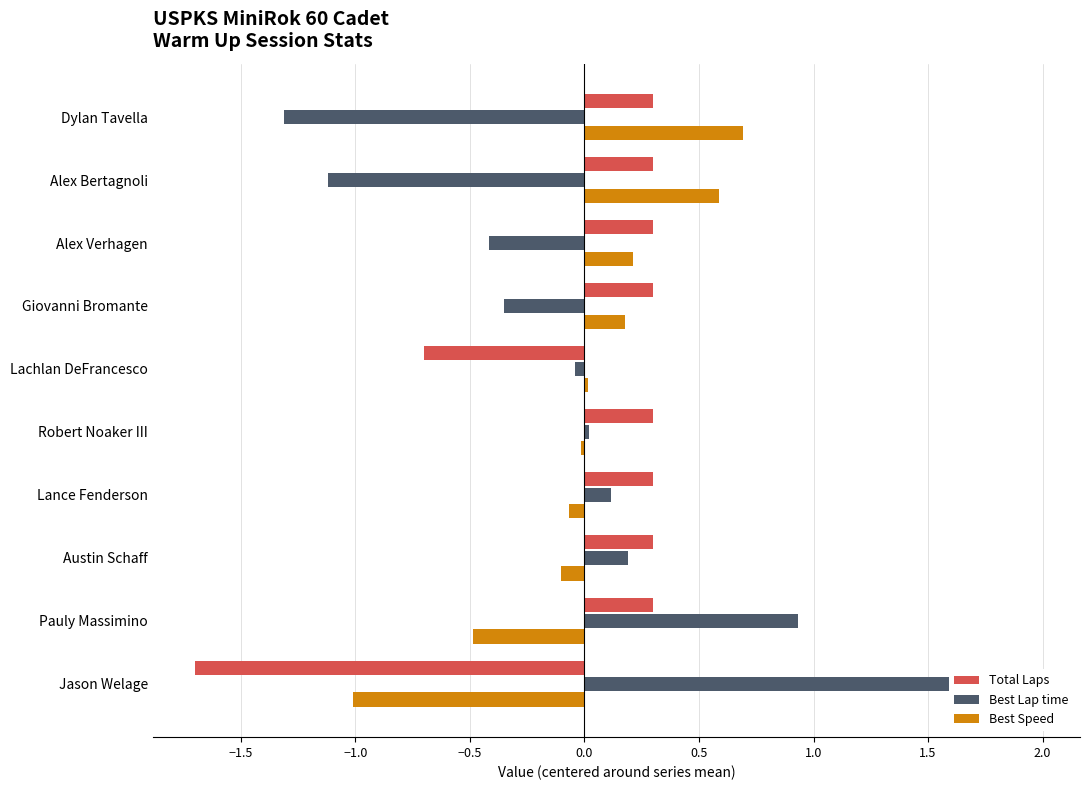

How many positive values does the Best Speed series have?

5